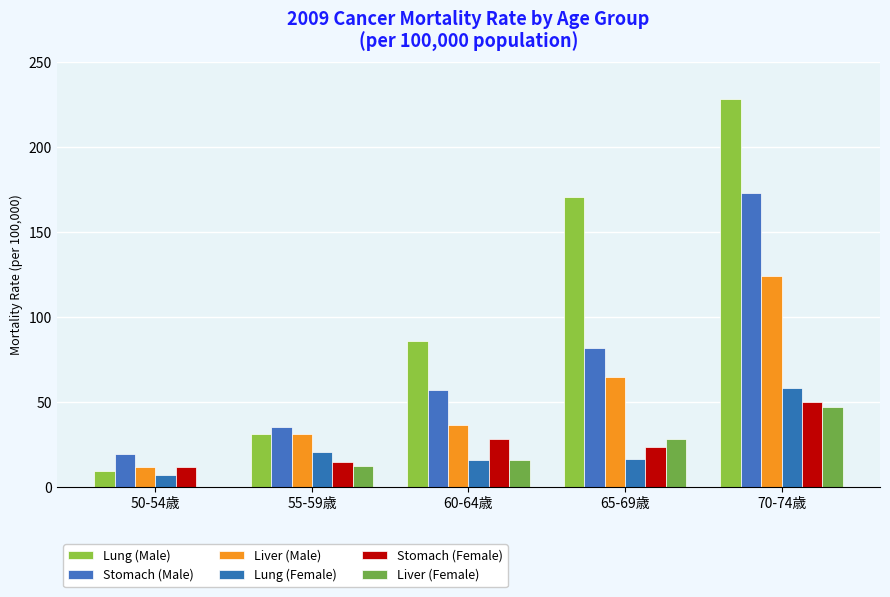

At which label does Stomach (Female) reach its minimum?

50-54歳